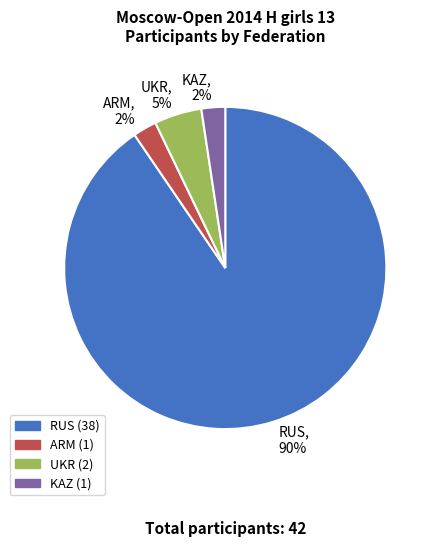

True or false: RUS accounts for 90% of the total.

True